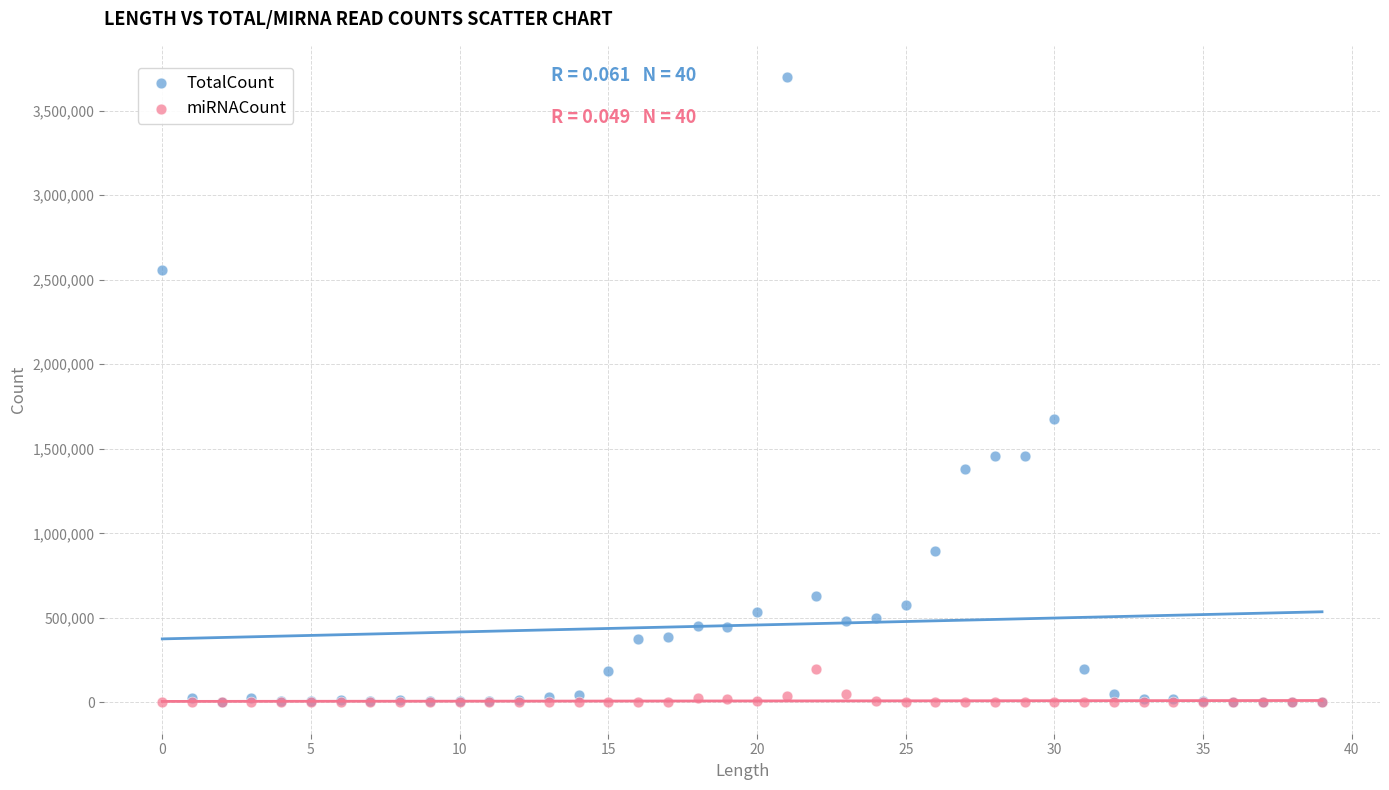

In the TotalCount series, what Y value is closest to 1849925?

1674300